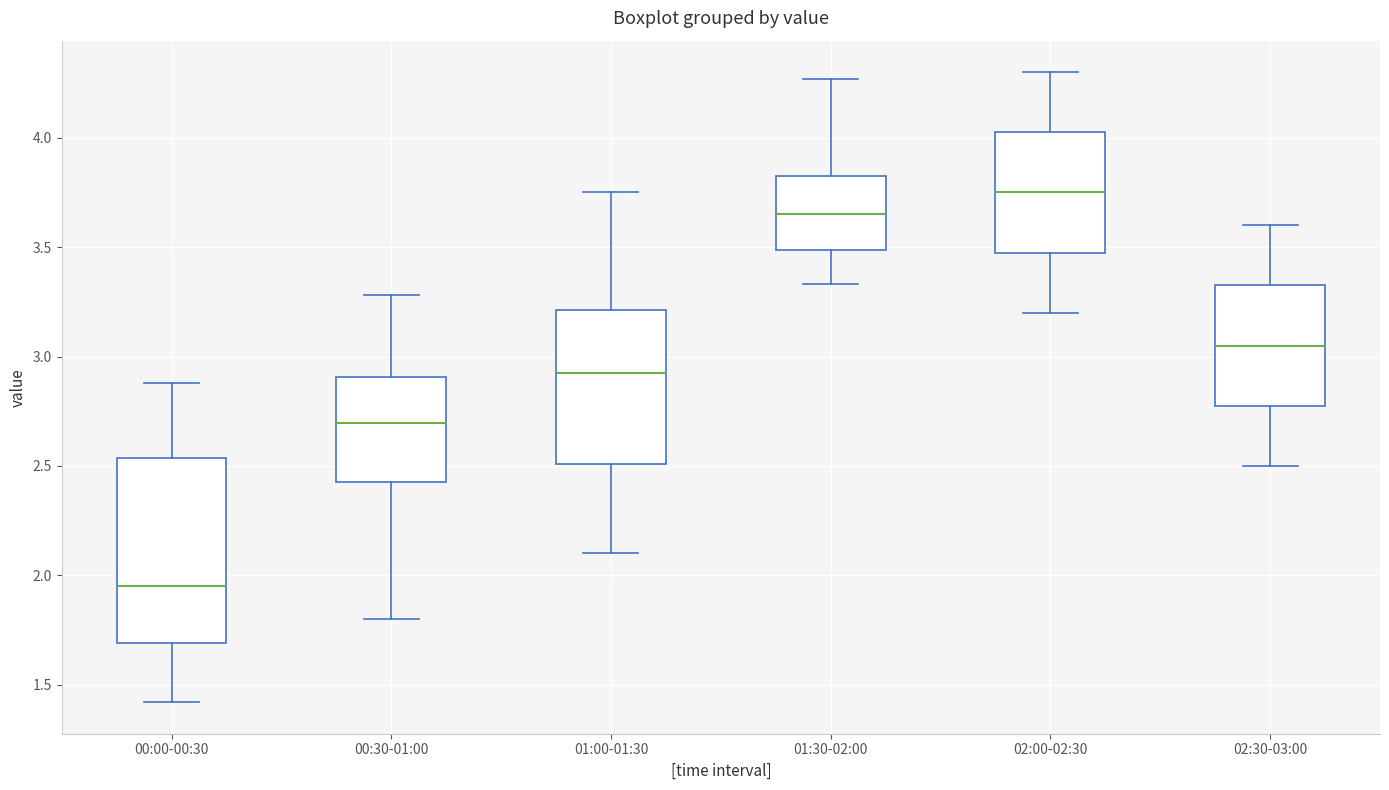

Which box is the tallest, from its lower edge to its upper edge?

00:00-00:30